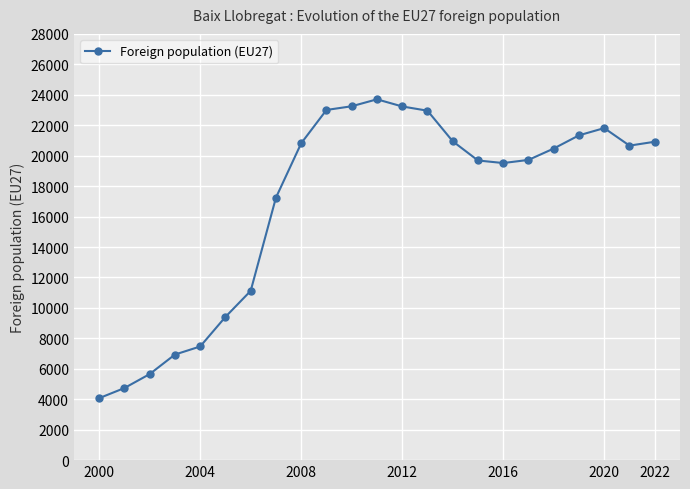

True or false: the data shows 19516 at 2016.

True